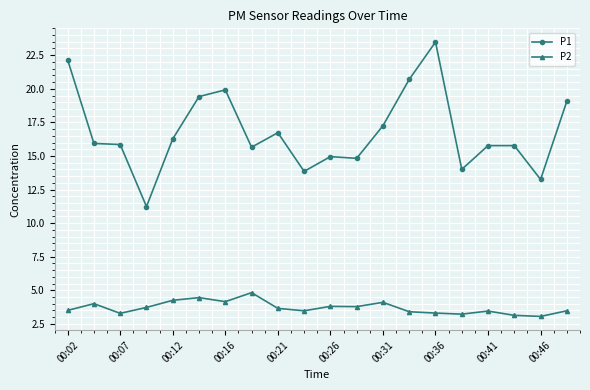

True or false: P1 and P2 intersect in this chart.

False